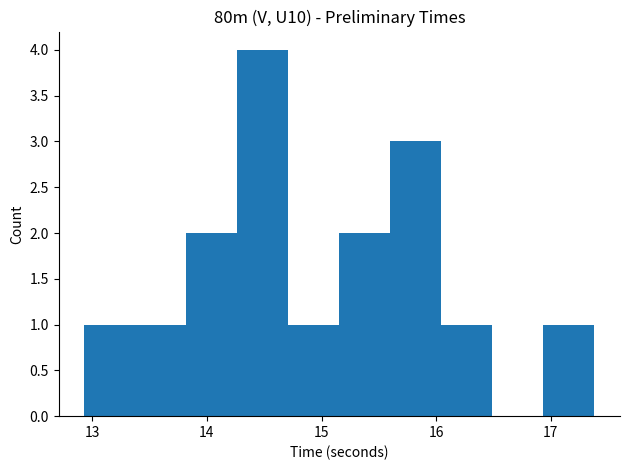

Over which range of the x-axis is the bar tallest?

14.3 to 14.7